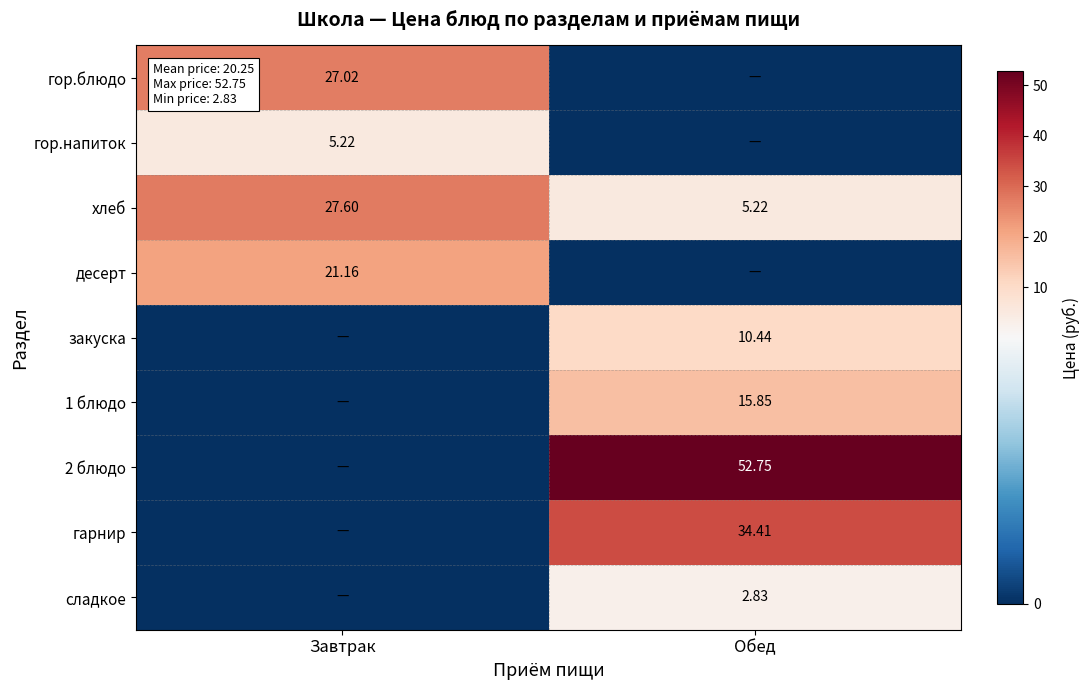

Where does the хлеб series first go above 27?

Завтрак